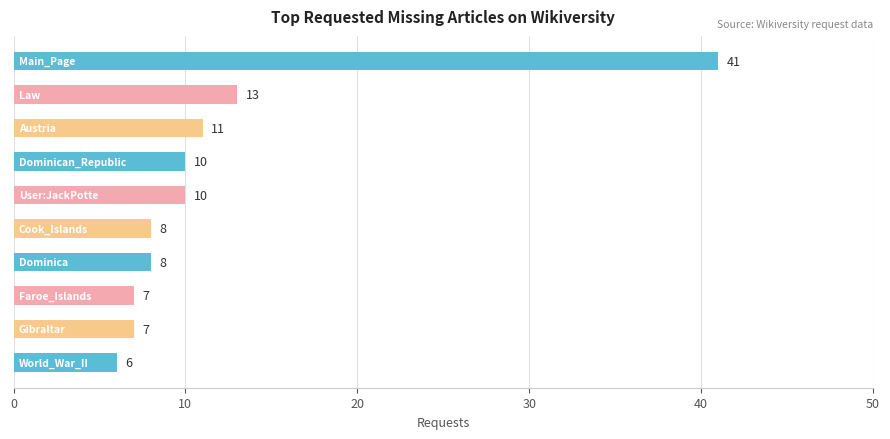

What is the difference between the second highest and second lowest values?

6